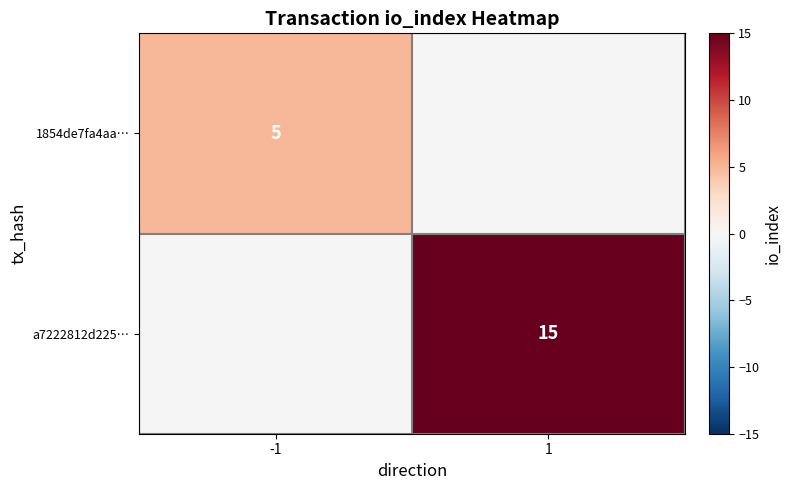

The value of 1854de7fa4aa… at -1 is 8. True or false?

False